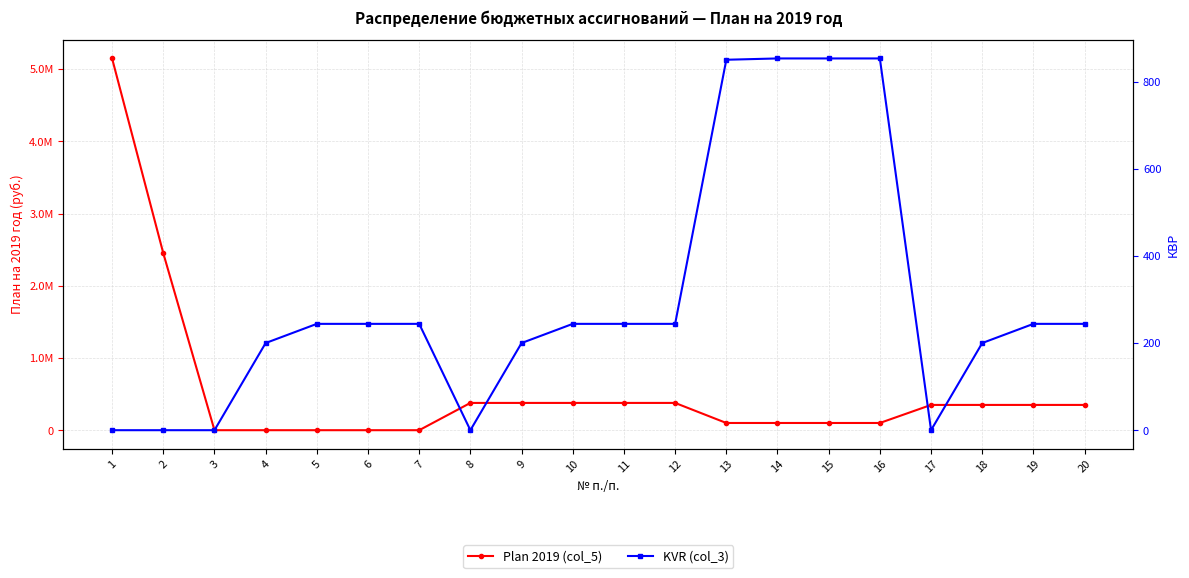

Where does the Plan 2019 (col_5) series first go above 350000?

1